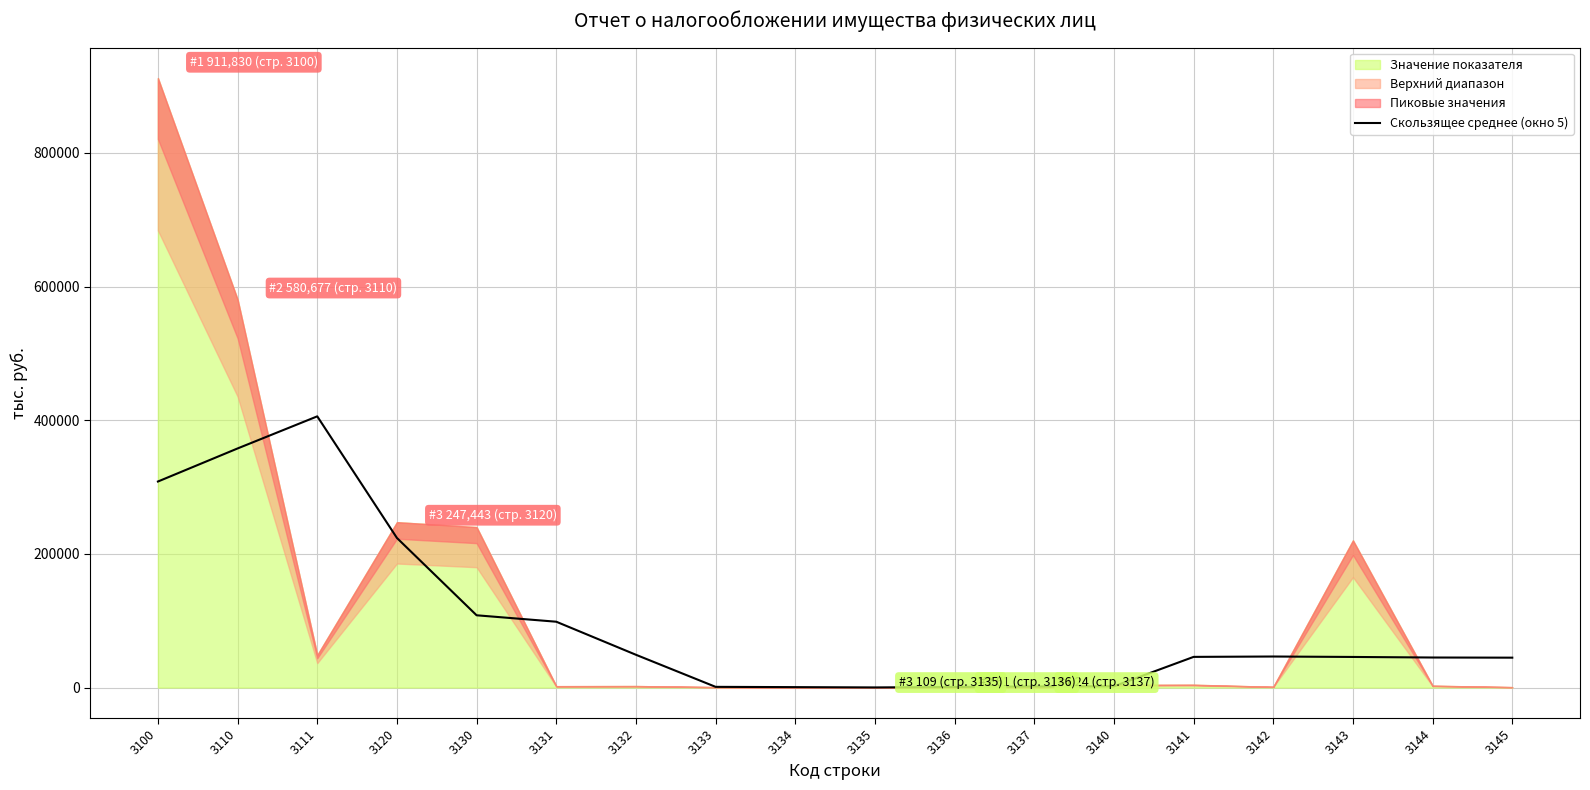

The value at 3144 is 44955.8. True or false?

True